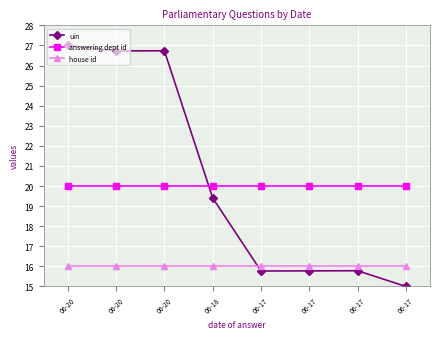

At which label does uin reach its minimum?

06-17